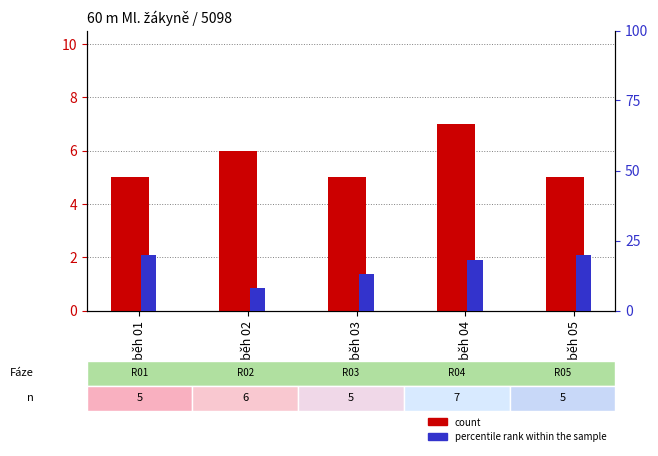

What is the value of the count bar at the 4th from the left?

7